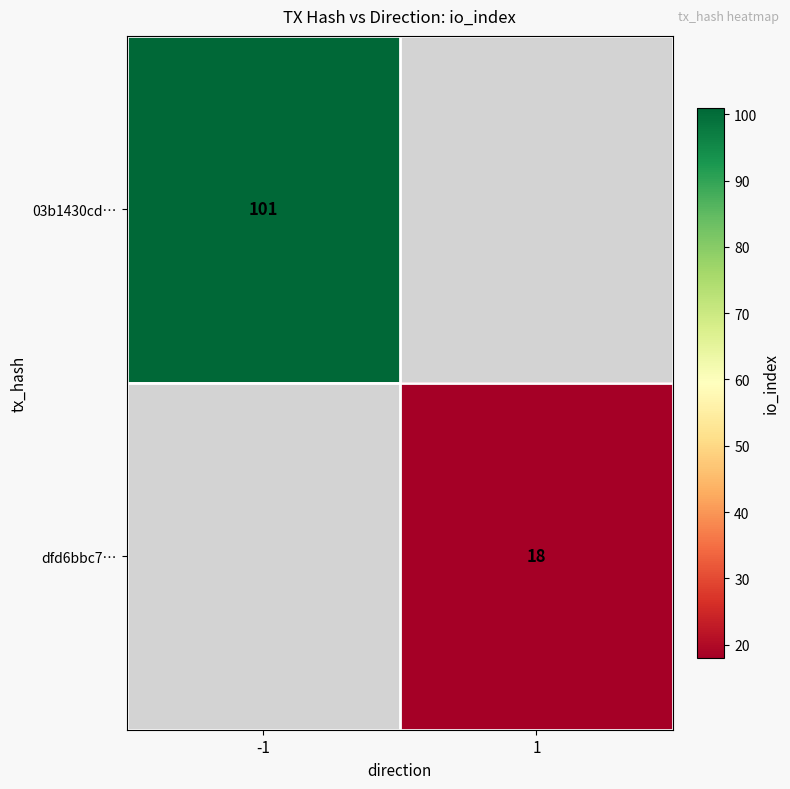

Count the number of categories in the chart.

2